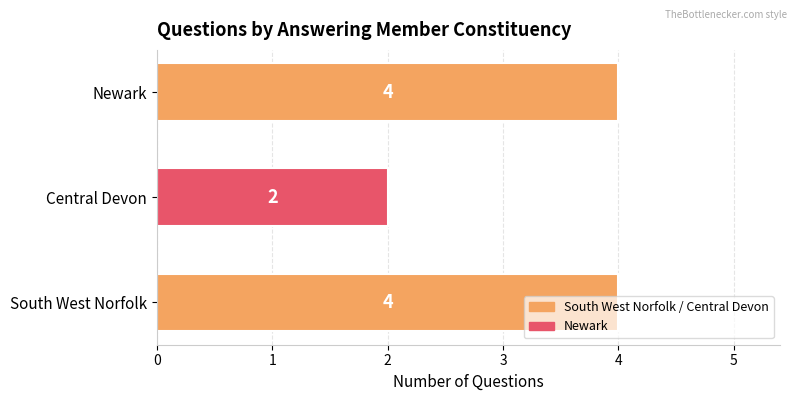

The chart shows a value of 4 at South West Norfolk. True or false?

True